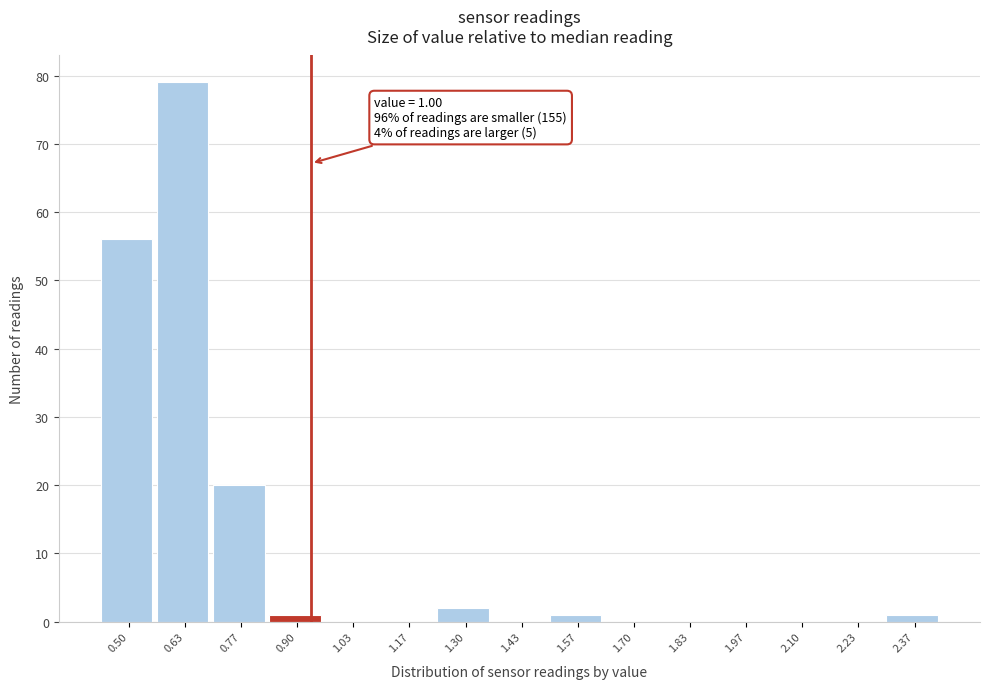

Reading right to left, what are all the values shown in this chart?

2.37=1	2.23=0	2.10=0	1.97=0	1.83=0	1.70=0	1.57=1	1.43=0	1.30=2	1.17=0	1.03=0	0.90=1	0.77=20	0.63=79	0.50=56